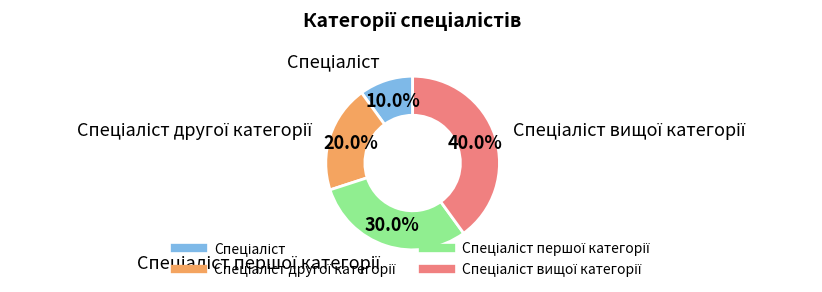

Is there any slice that represents more than half of the pie?

No